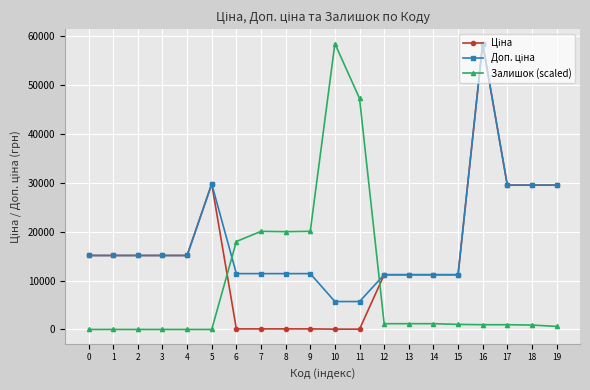

At how many categories does at least one series exceed 24032?

7